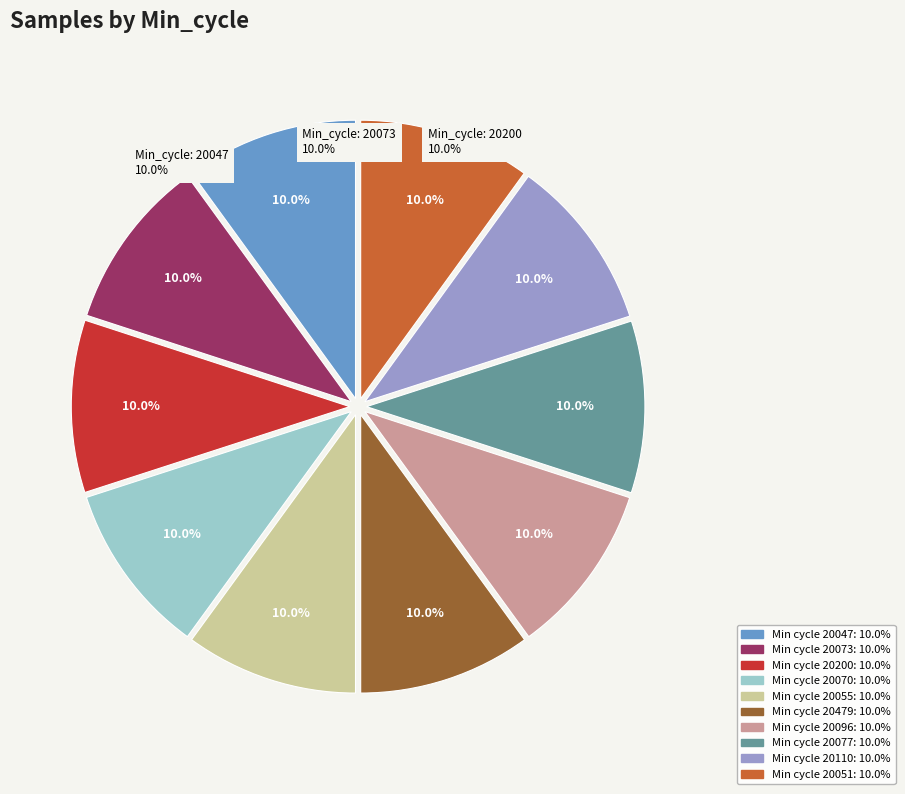

Does any single category account for the majority?

No